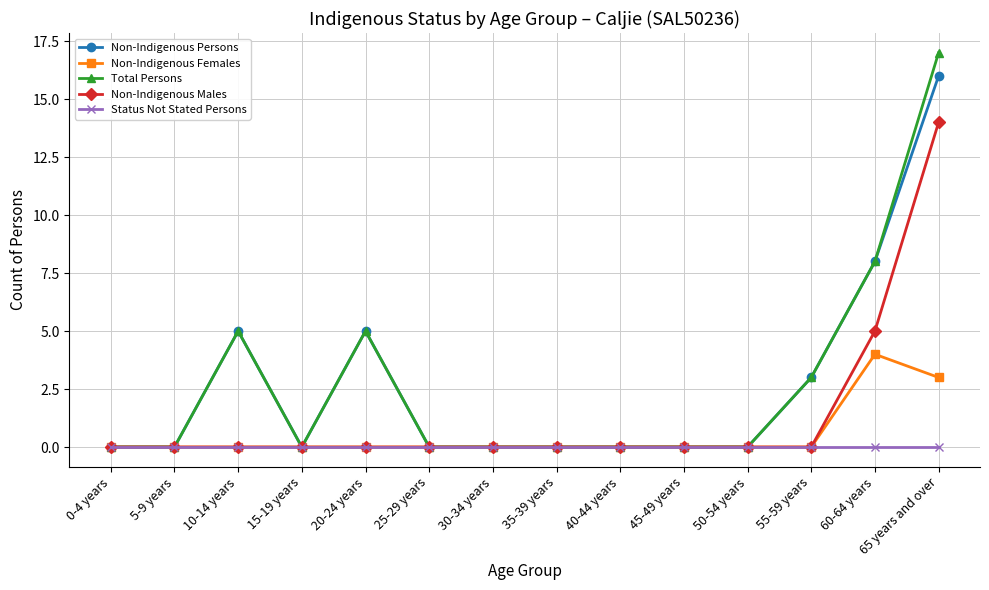

Reading left to right, transcribe all the data shown in this chart.

Non-Indigenous Persons: 0	0	5	0	5	0	0	0	0	0	0	3	8	16
Non-Indigenous Females: 0	0	0	0	0	0	0	0	0	0	0	0	4	3
Total Persons: 0	0	5	0	5	0	0	0	0	0	0	3	8	17
Non-Indigenous Males: 0	0	0	0	0	0	0	0	0	0	0	0	5	14
Status Not Stated Persons: 0	0	0	0	0	0	0	0	0	0	0	0	0	0